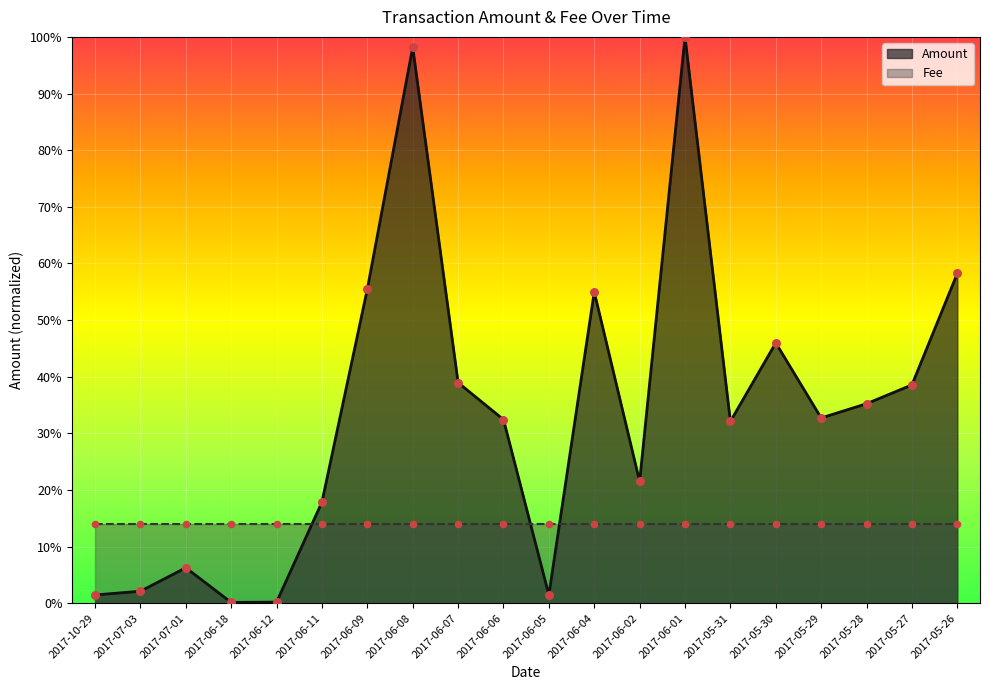

Between 2017-06-06 and 2017-06-09, which is larger?

2017-06-09